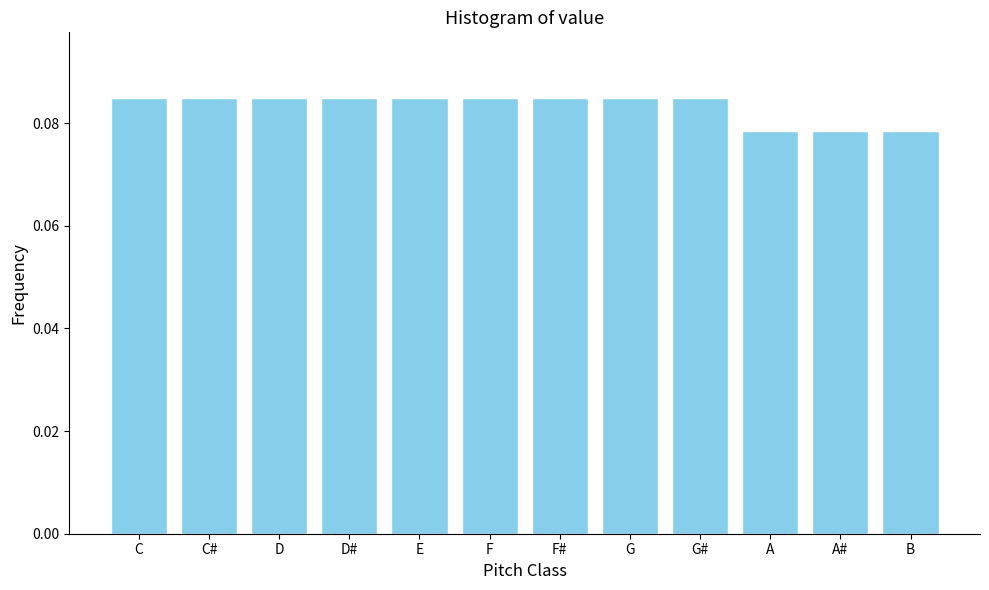

What is the sum of all values?

1.0